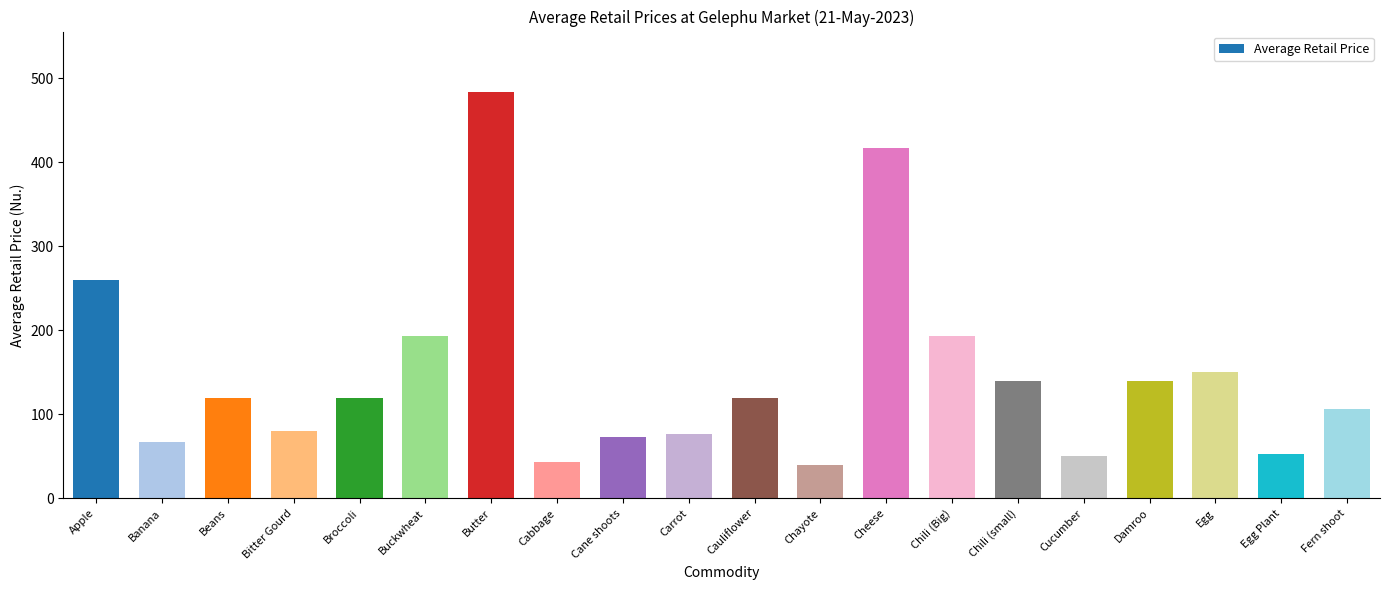

The value at Cheese is 416.7. True or false?

True